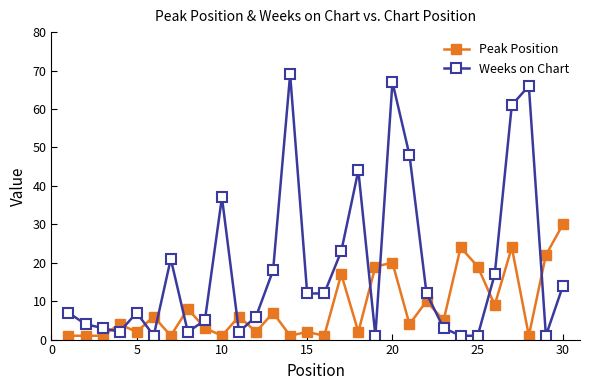

True or false: Weeks on Chart and Peak Position intersect in this chart.

True